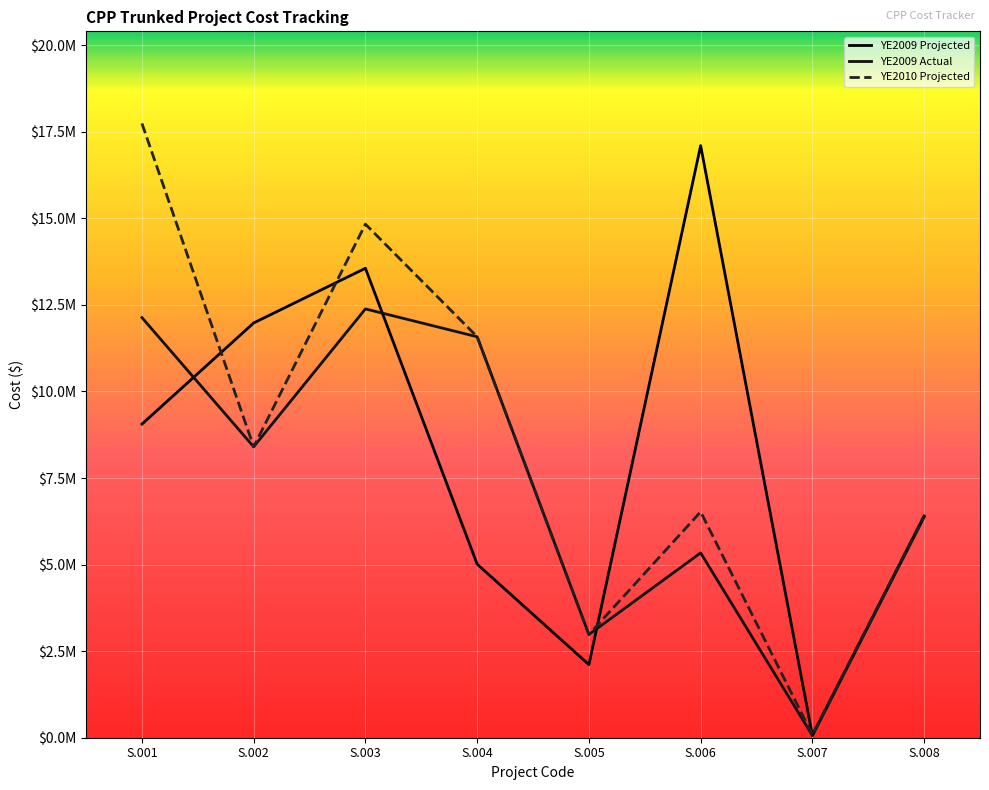

What is the difference between the highest and lowest values at S.007?

18559